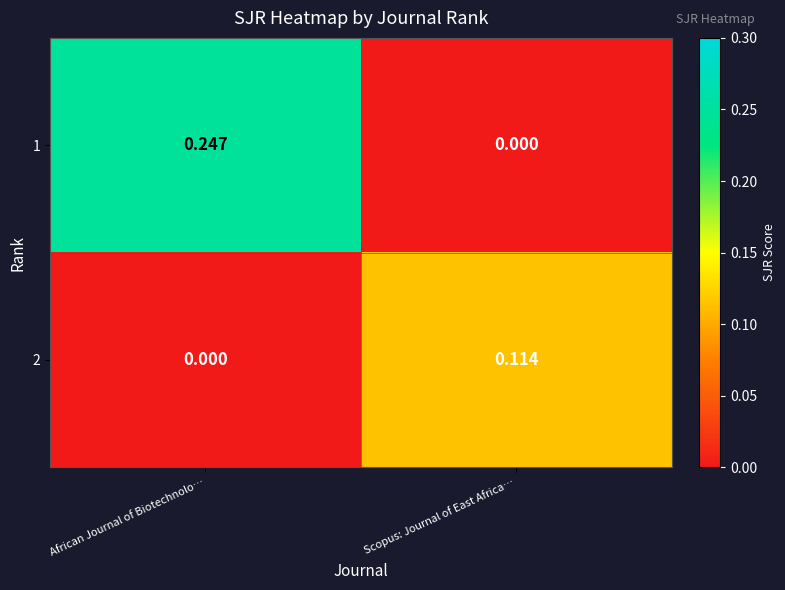

At which category is the sum across all series the highest?

African Journal of Biotechnolo…